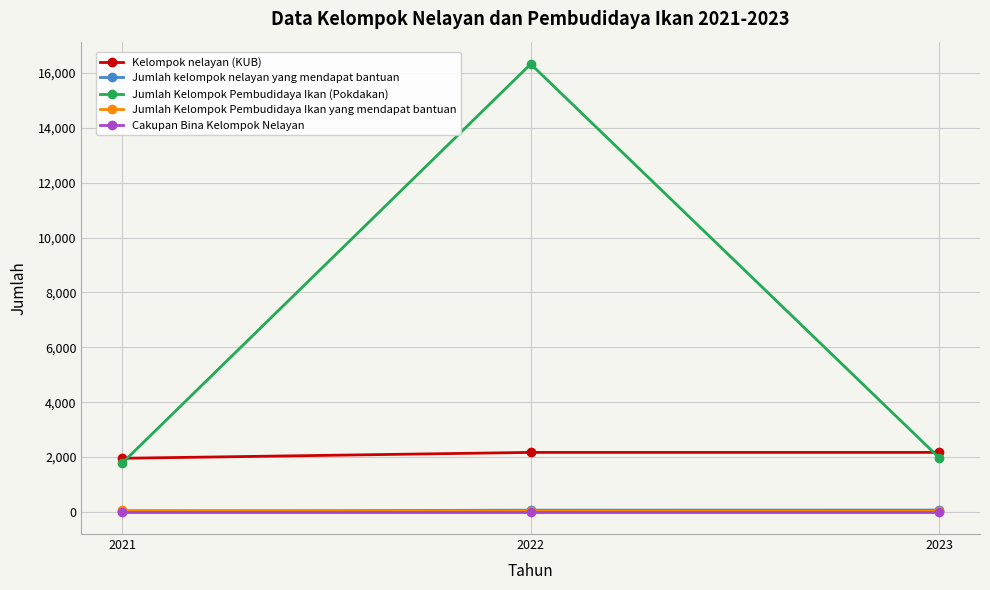

The Jumlah kelompok nelayan yang mendapat bantuan series shows 68 at 2023. True or false?

True